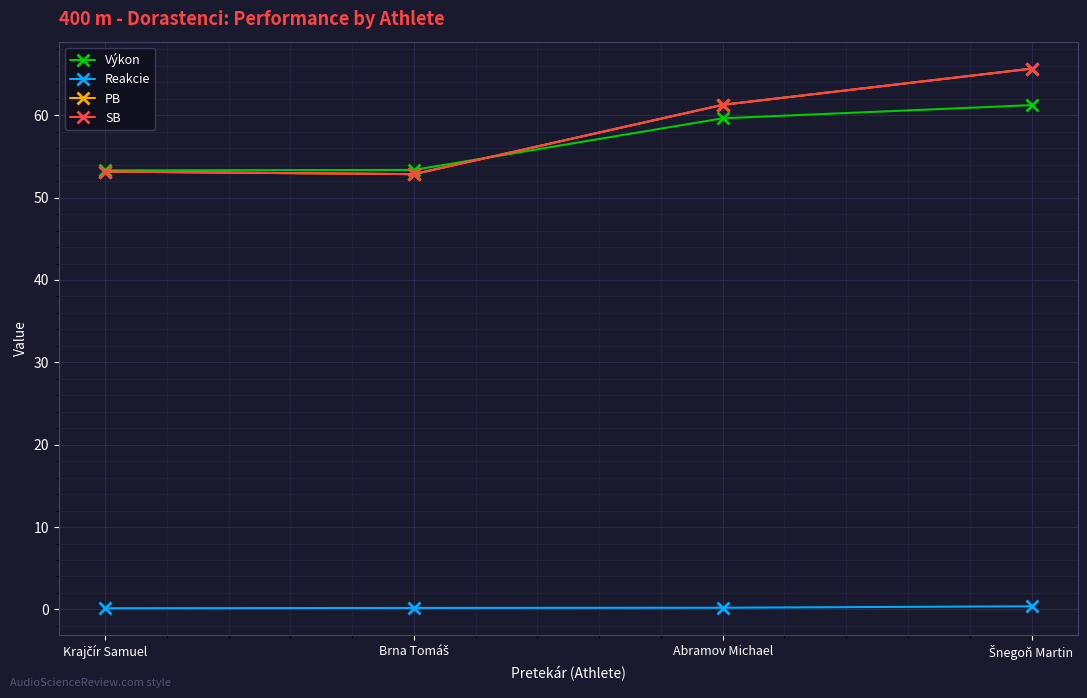

True or false: Výkon has more than 2 interior local peaks.

False